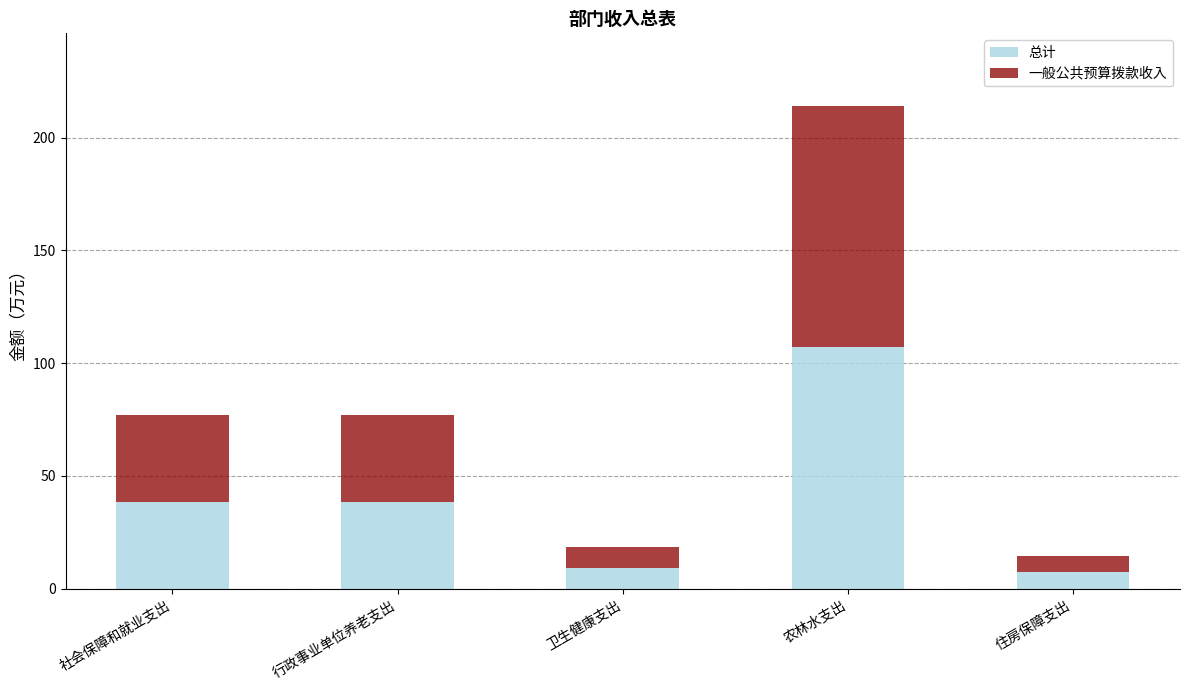

What are all the series names shown in the legend?

总计, 一般公共预算拨款收入